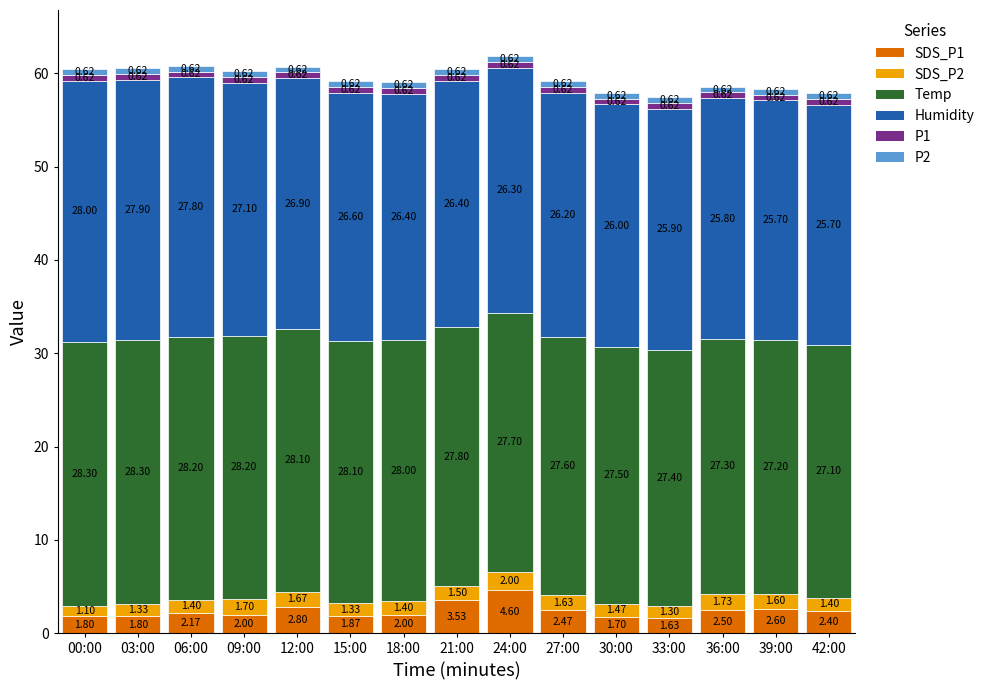

At which category is the sum across all series the highest?

24:00